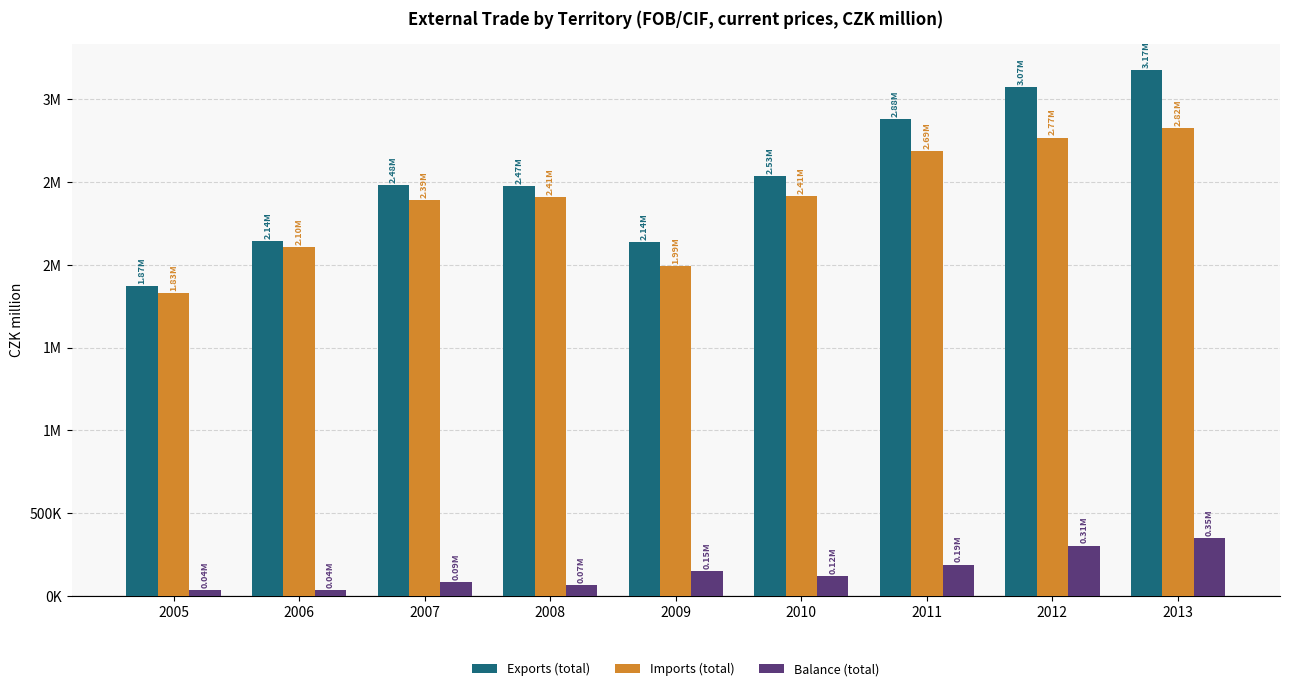

What are all the series names shown in the legend?

Exports (total), Imports (total), Balance (total)